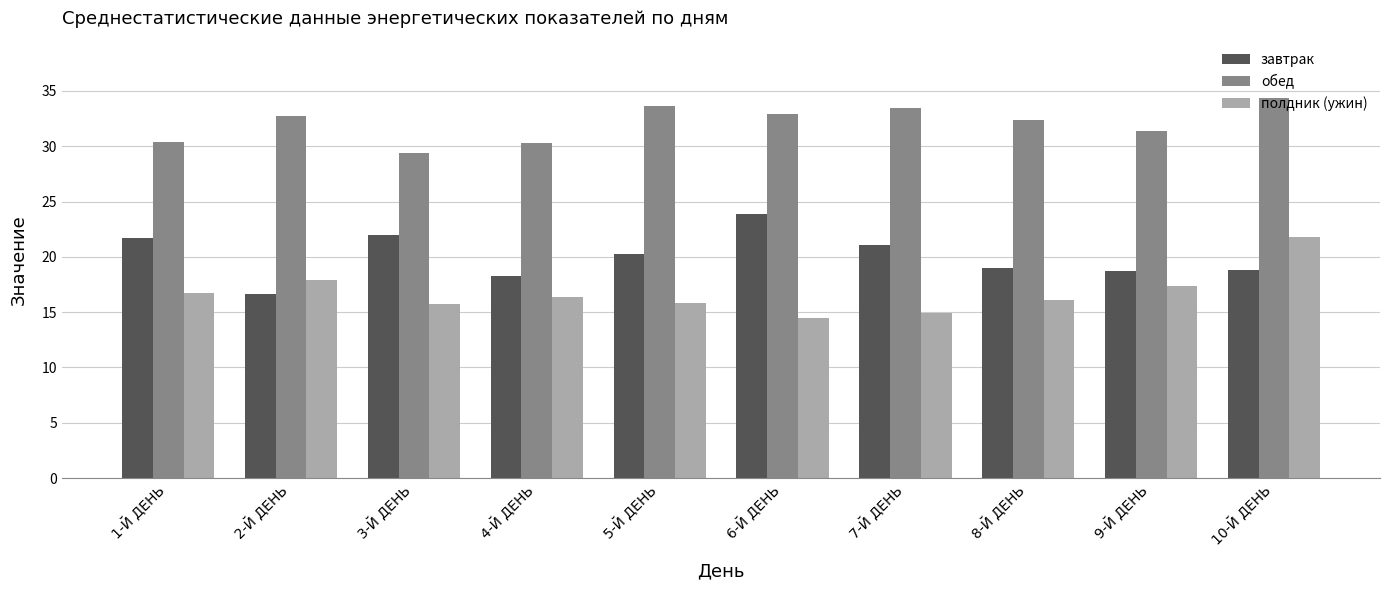

Where is завтрак nearest to the value 20?

5-Й ДЕНЬ